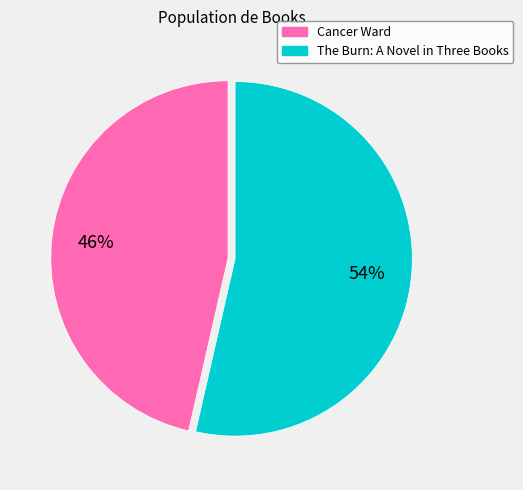

How many slices are in this pie chart?

2